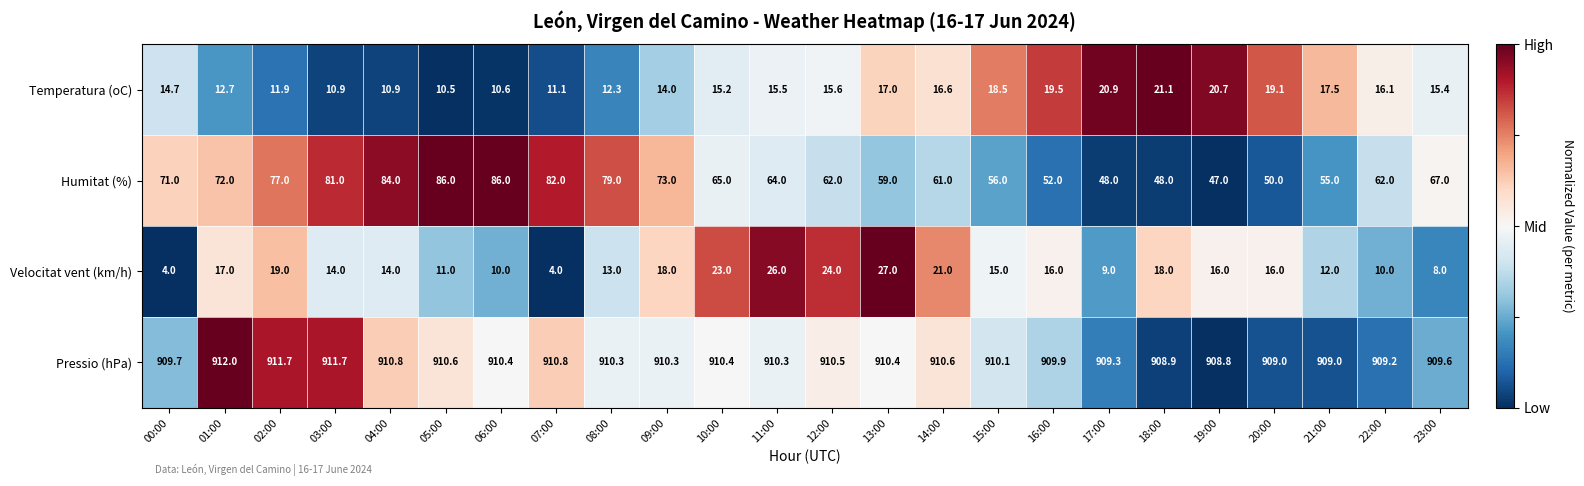

True or false: Velocitat vent (km/h) has a value of 23.0 at 10:00.

True